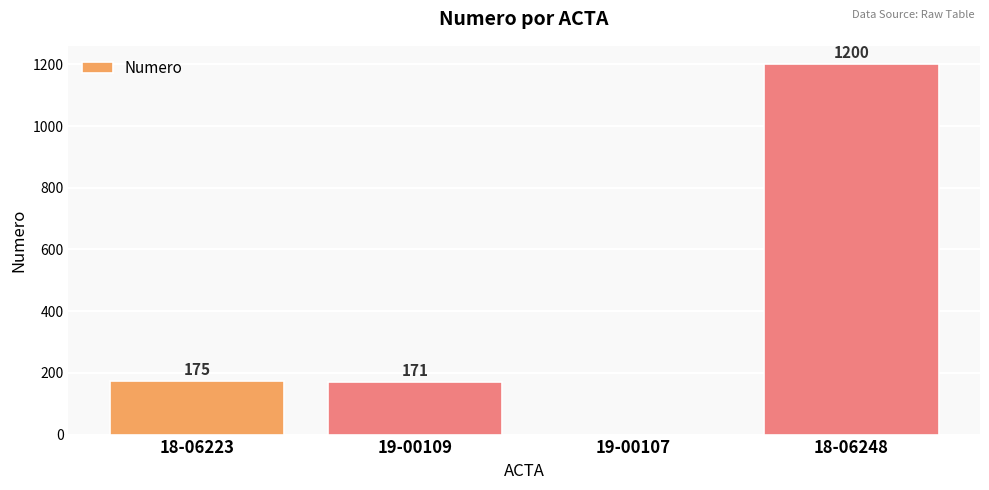

Reading right to left, list all the values displayed in this chart.

1200	0	171	175